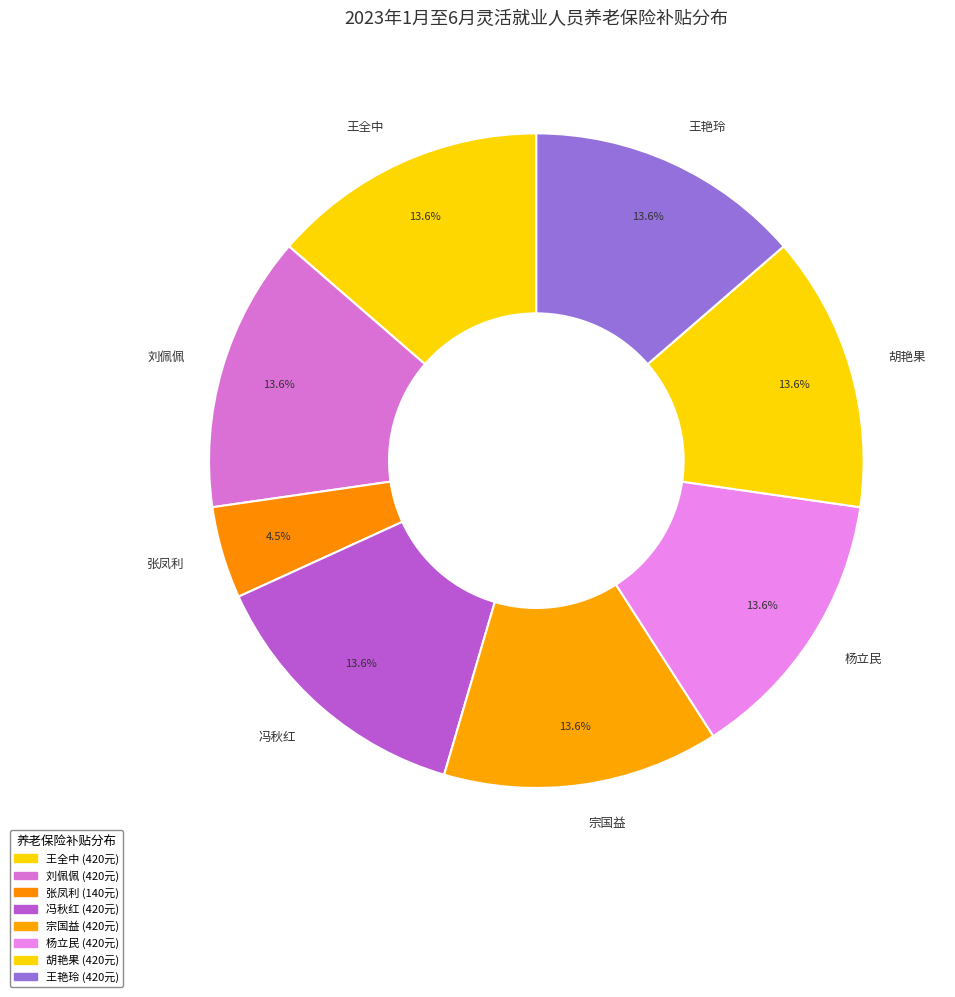

To the nearest percent, what is the average slice percentage?

12%